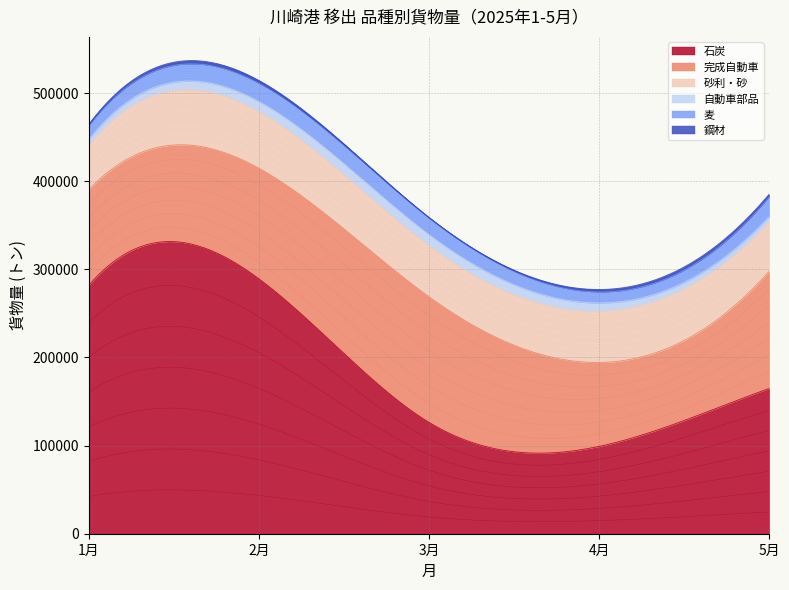

Rank the series by their maximum value, from lowest to highest.

鋼材, 自動車部品, 麦, 砂利・砂, 完成自動車, 石炭